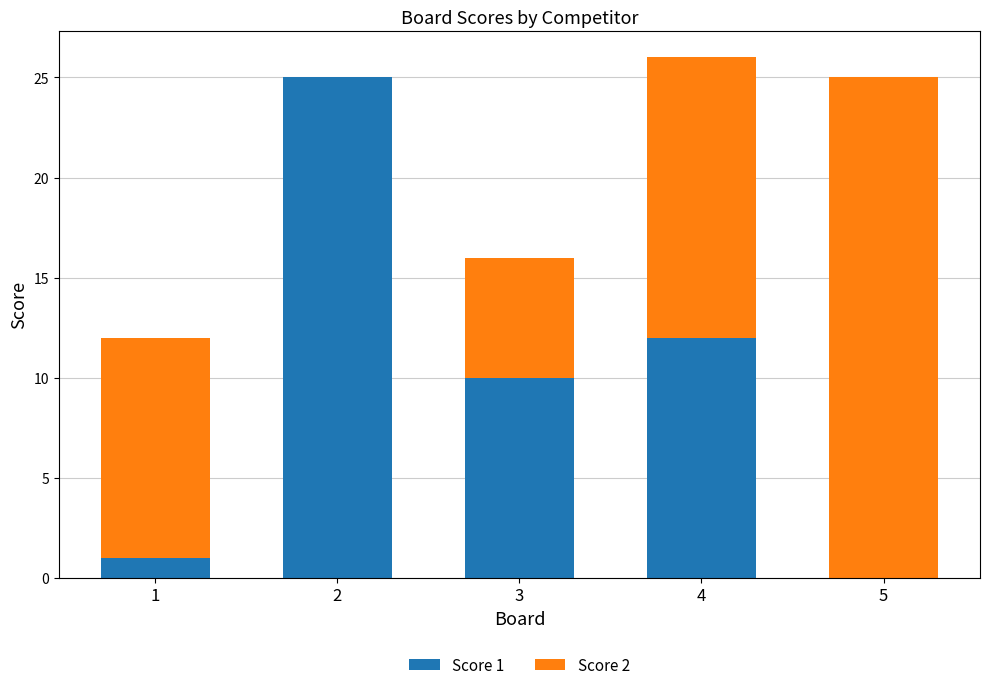

How many distinct data groups are displayed?

2